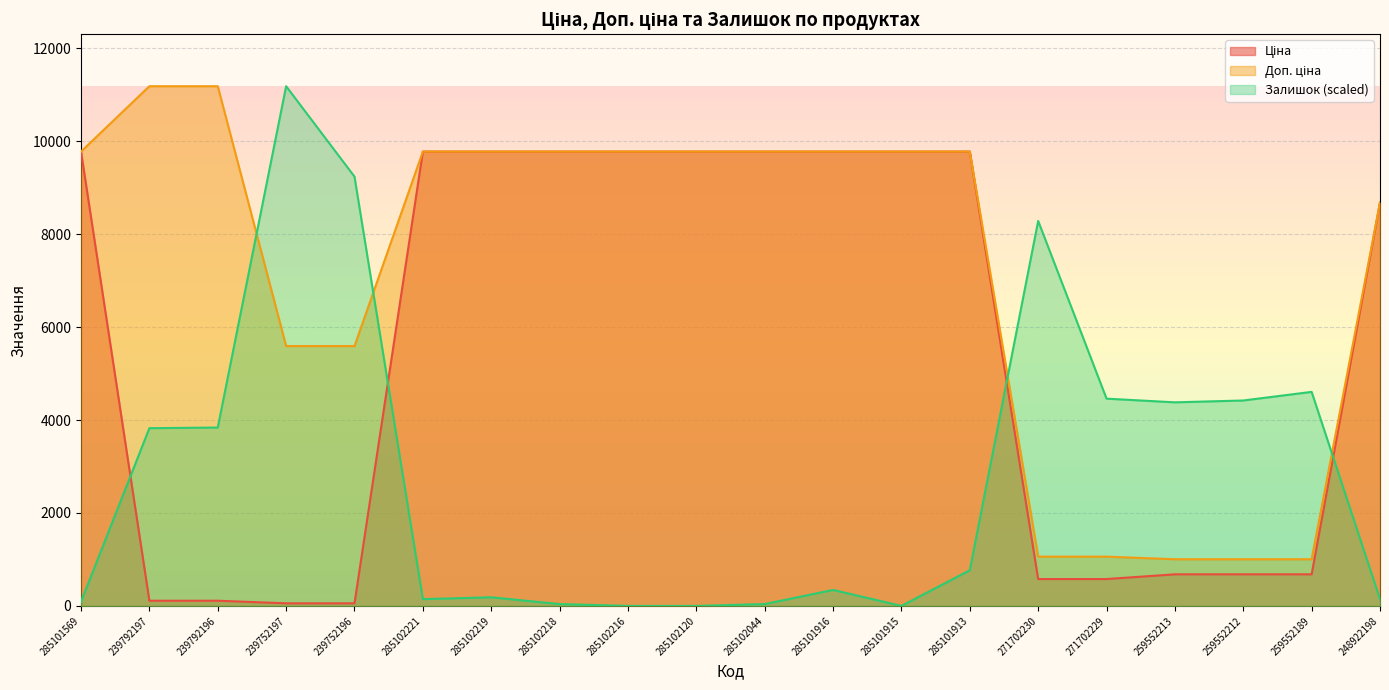

At which label does Ціна reach its minimum?

239752197